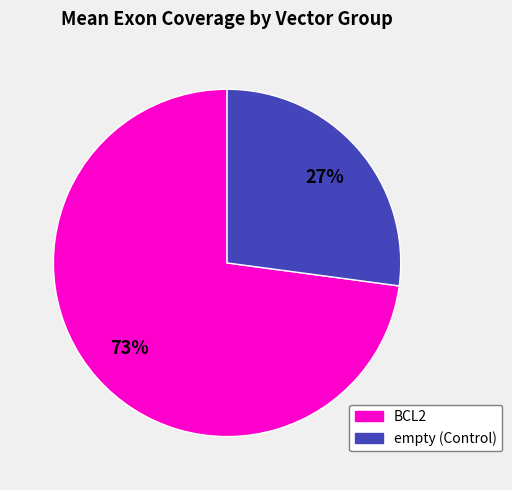

To the nearest percent, what is the average slice percentage?

50%